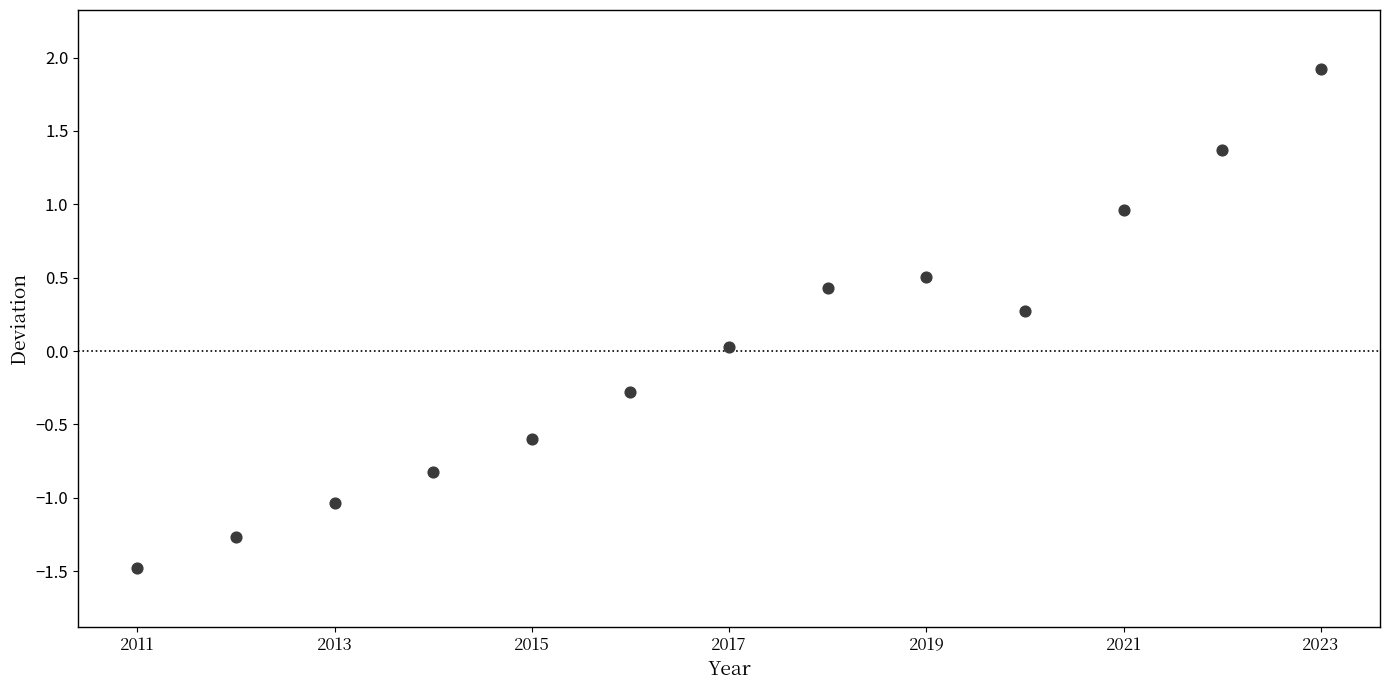

What is the range of X values (max minus min)?

12.0